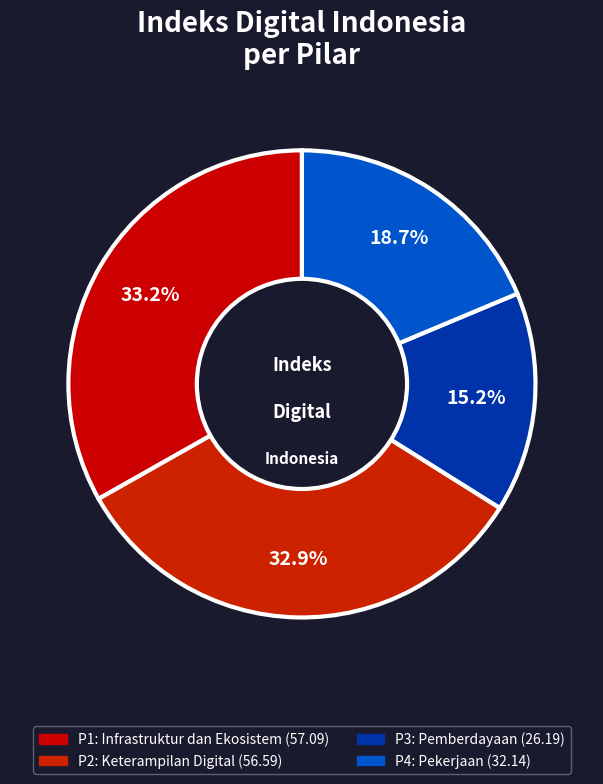

Combined, what portion of the pie is P3 and P2?

48.1%